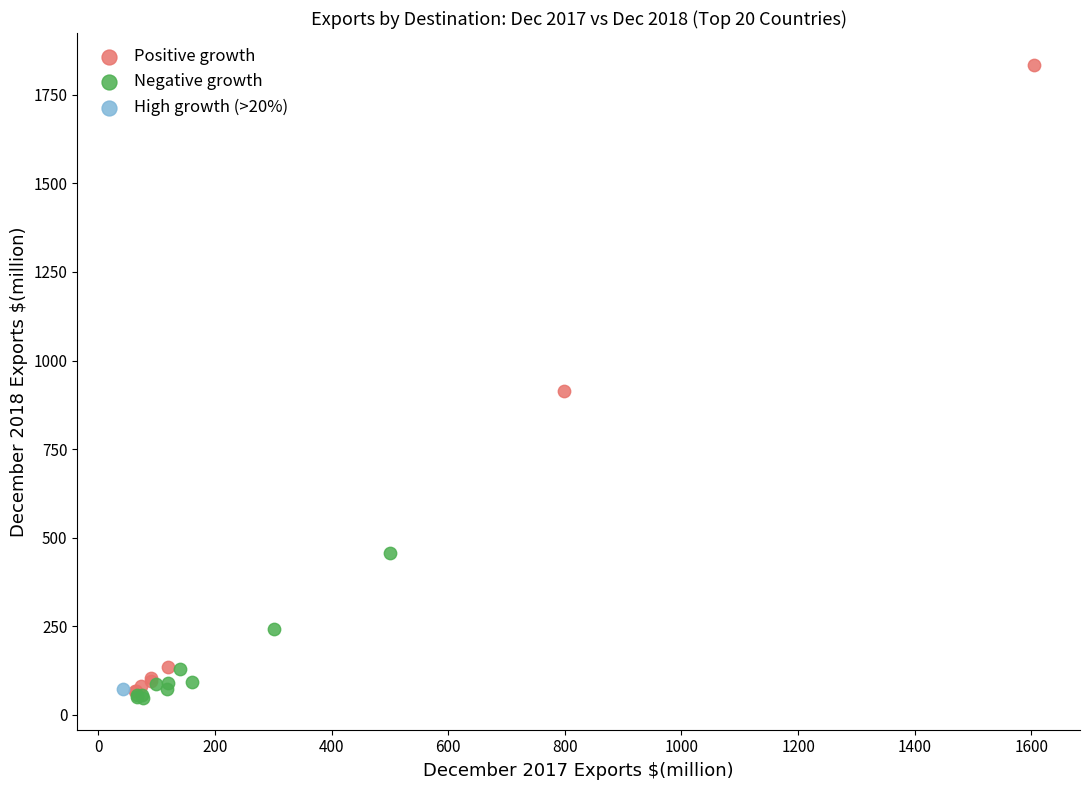

Which series contains the lowest Y value?

Negative growth